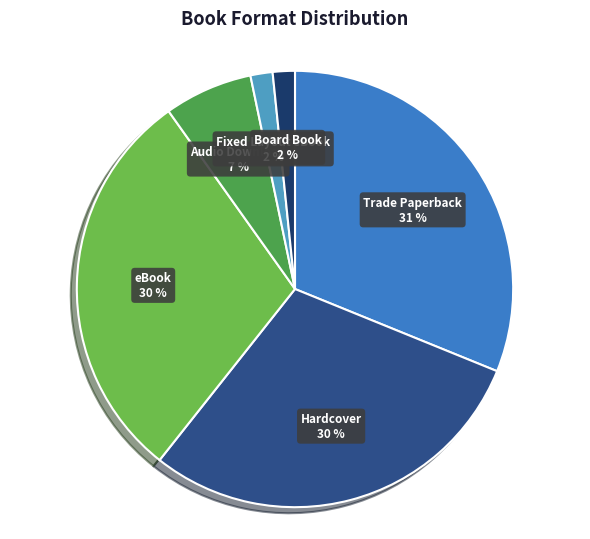

Rank the categories by value from lowest to highest.

Fixed Layout eBook, Board Book, Audio Download, Hardcover, eBook, Trade Paperback